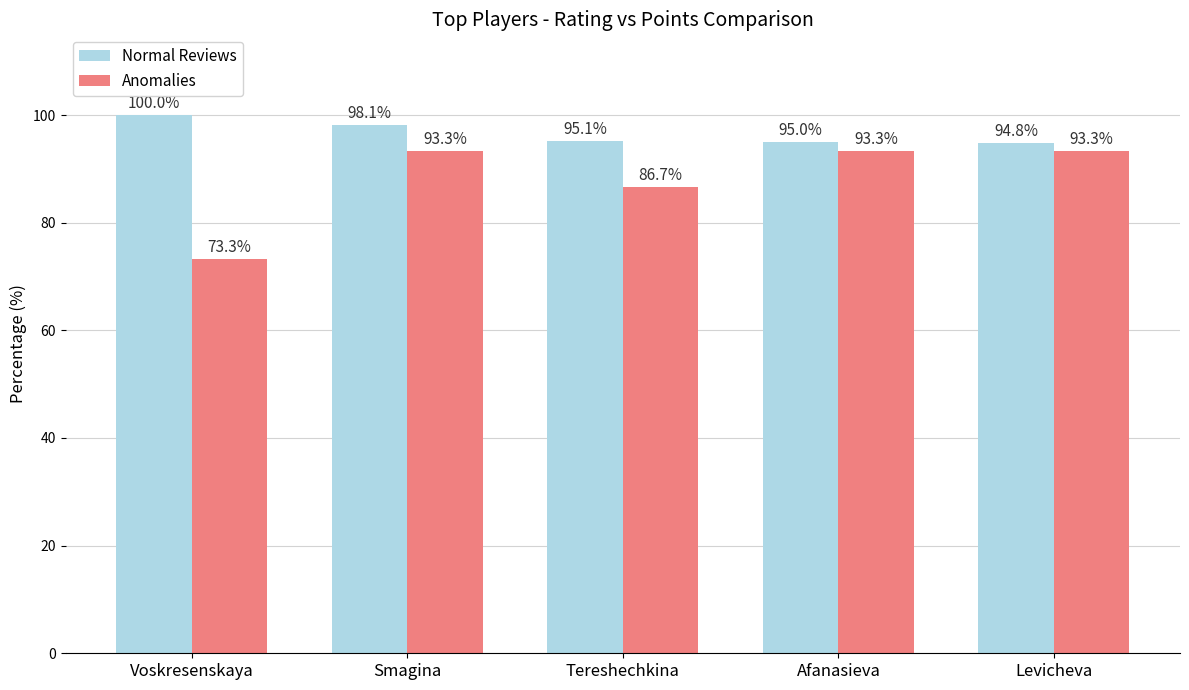

What is the difference between the maximum and second lowest values in the Anomalies series?

6.7